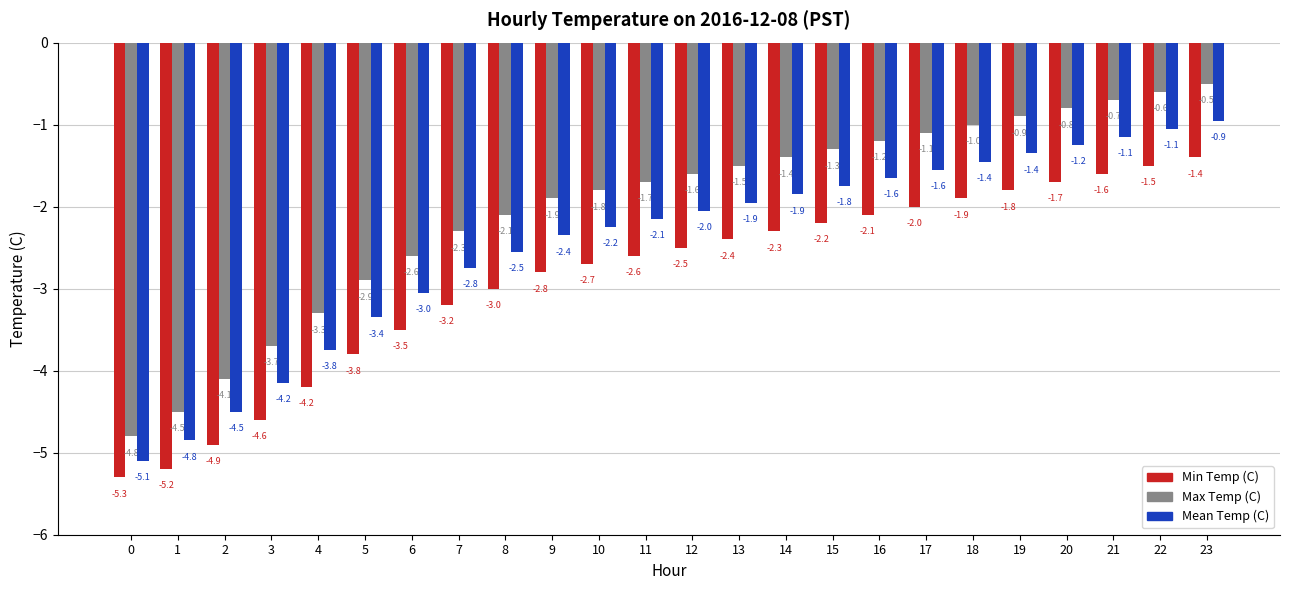

Which series has the largest total across all categories?

Max Temp (C)